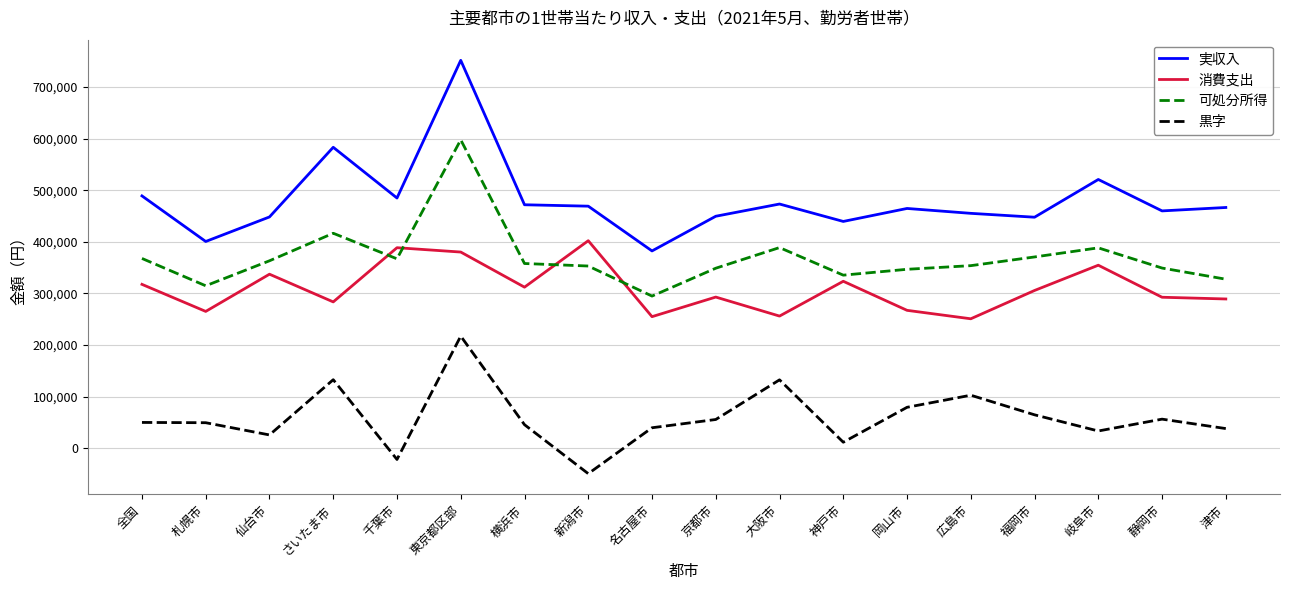

Between 広島市 and 津市, which series saw the biggest shift?

黒字